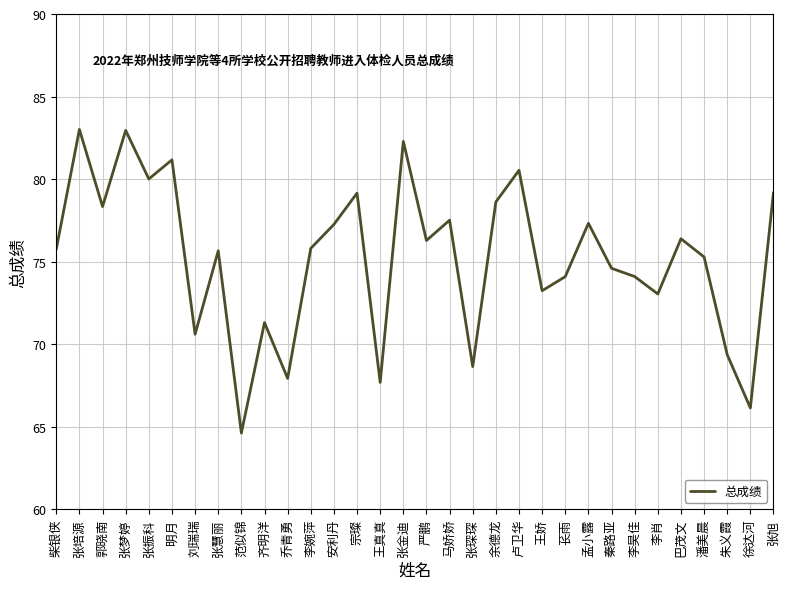

At which label does the data first exceed 75?

柴银侠